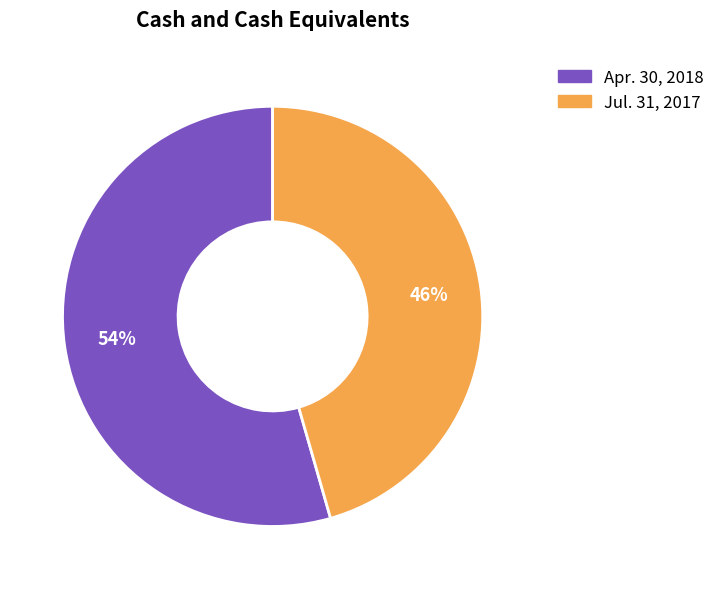

To the nearest percent, what is the combined percentage of Apr. 30, 2018 and Jul. 31, 2017?

100%